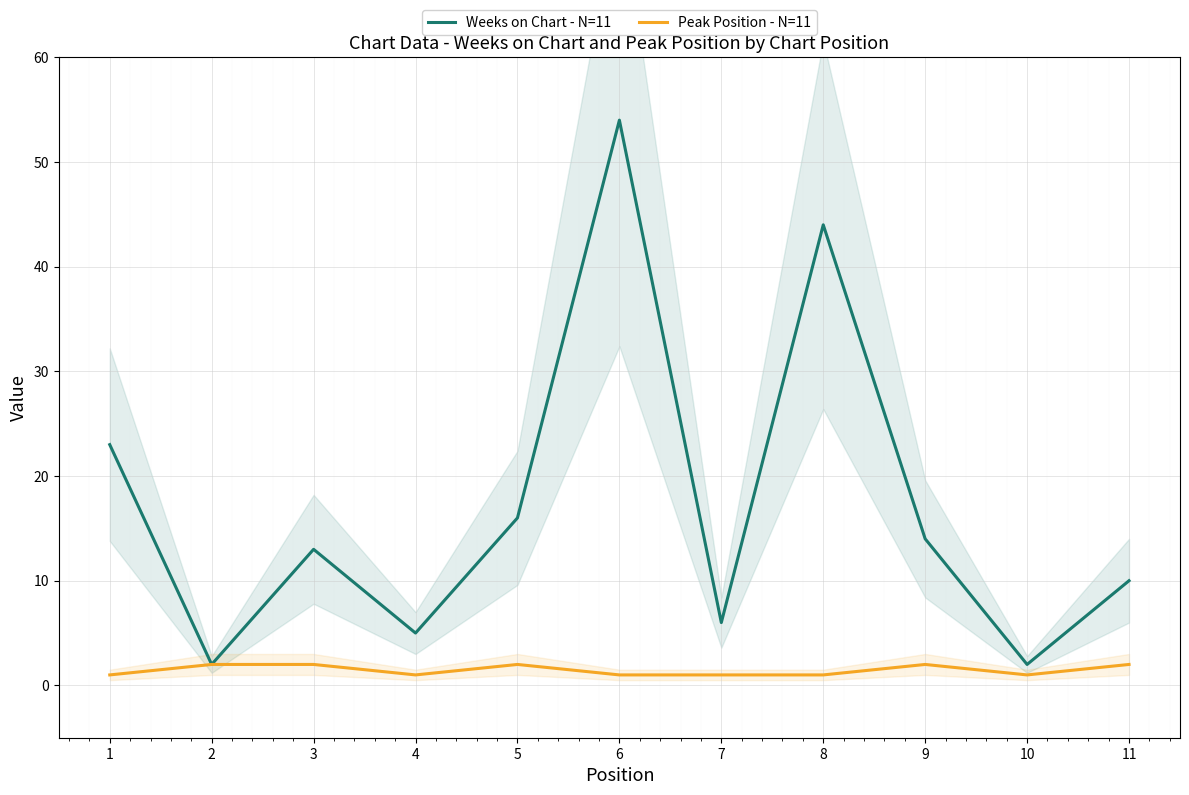

In Weeks on Chart - N=11, how many points are higher than both neighbors (excluding endpoints)?

3